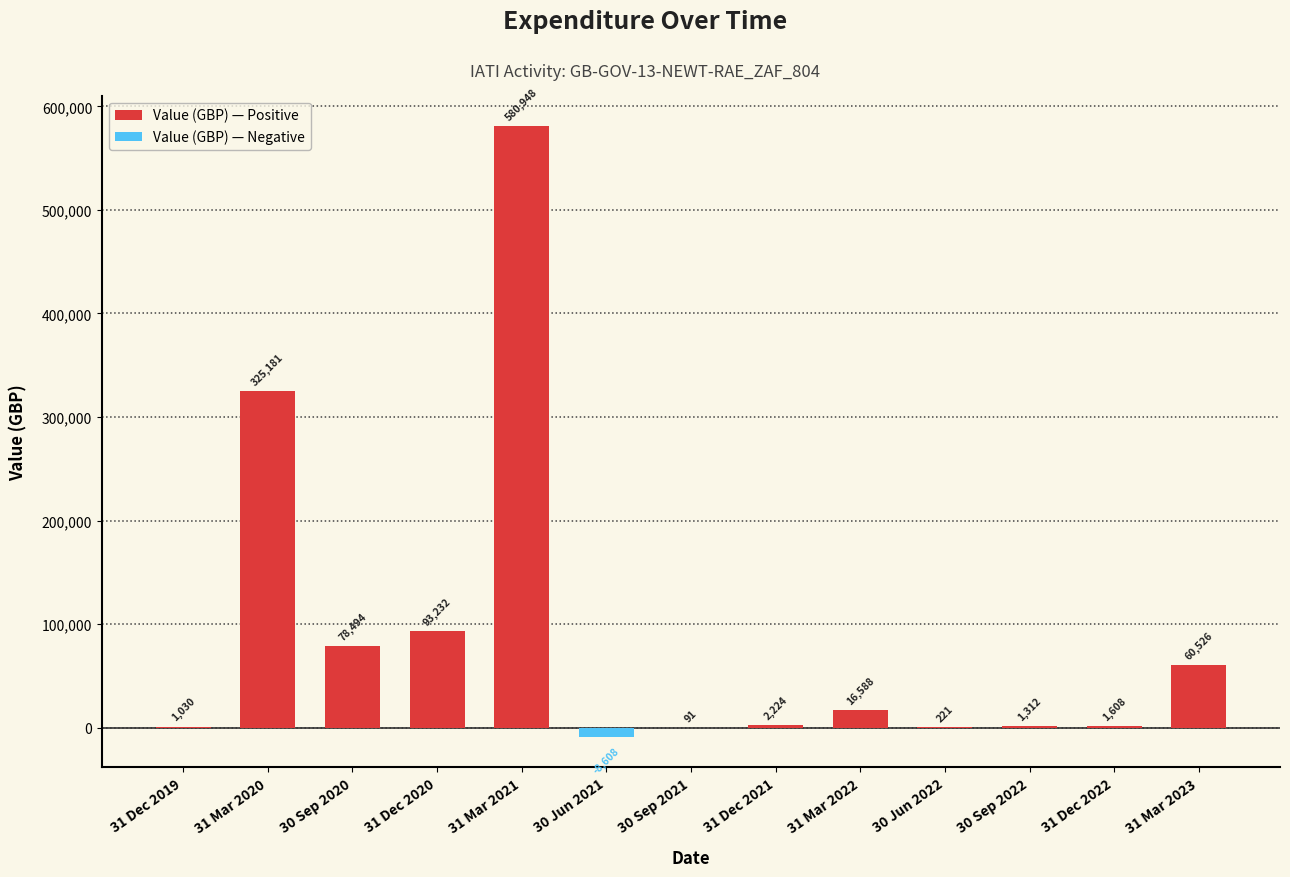

Which label corresponds to the largest value in the chart?

31 Mar 2021